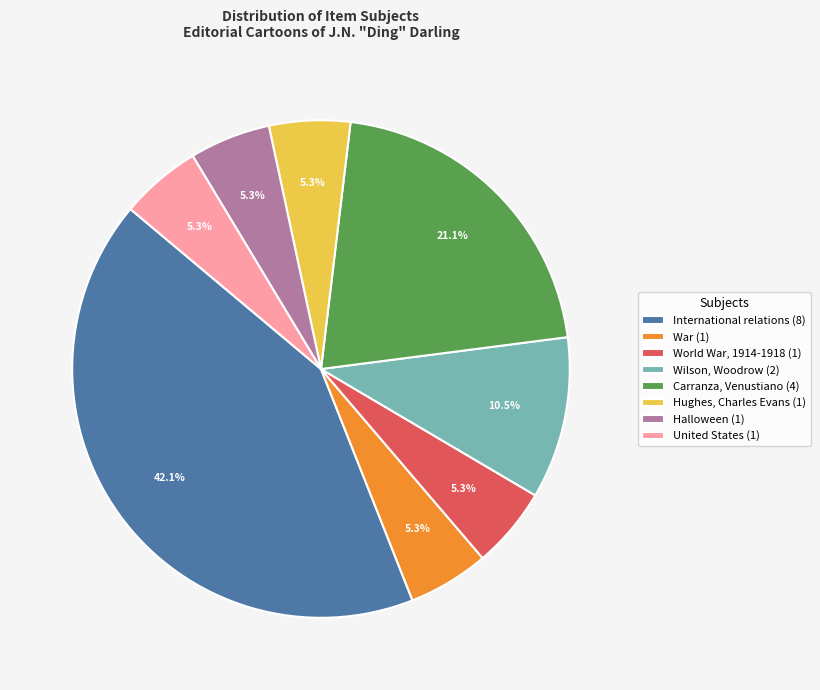

Does any single category account for the majority?

No